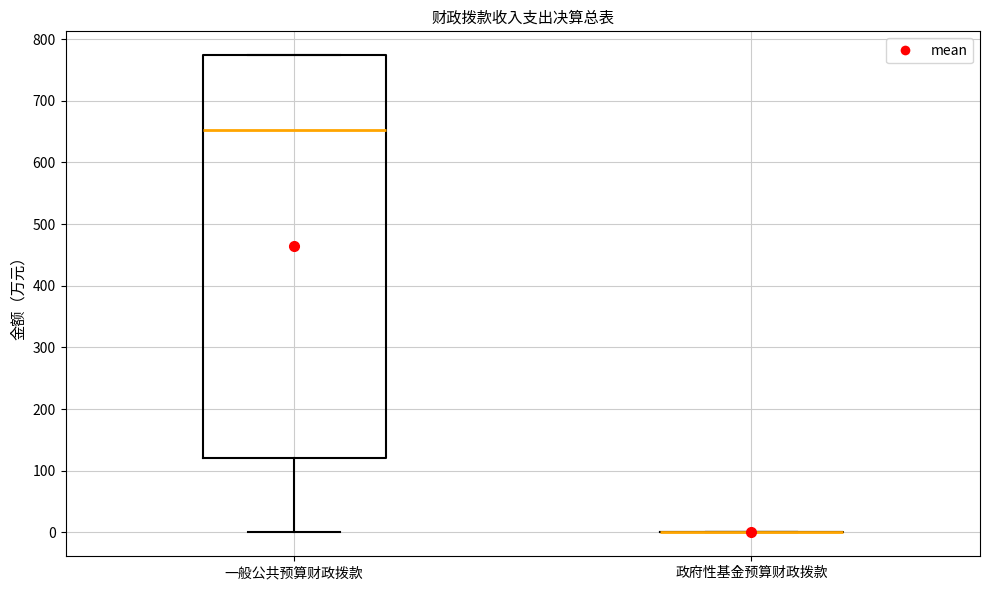

Reading left to right, transcribe this box plot: for each box, give where its median line is, the range the box spans, and where its two whiskers end, as read against the y-axis. The values are not printed on the chart, so give them approximately, as read against the axis.

一般公共预算财政拨款: median 650, box 120 to 770, whiskers 0 to 770
政府性基金预算财政拨款: box collapsed to a line at 0, whiskers 0 to 0